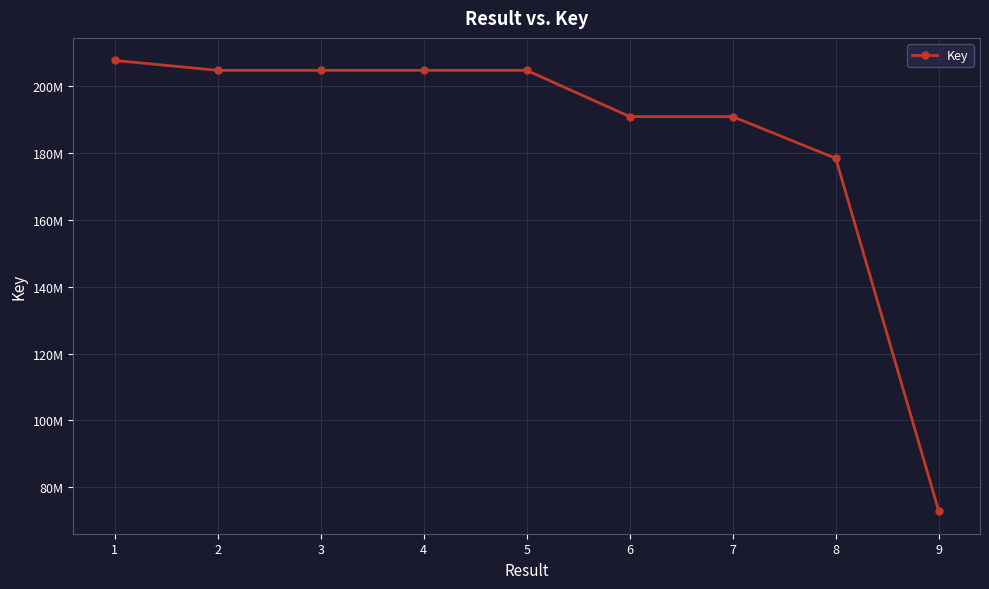

What is the change in value from 7 to 8?

-12511270